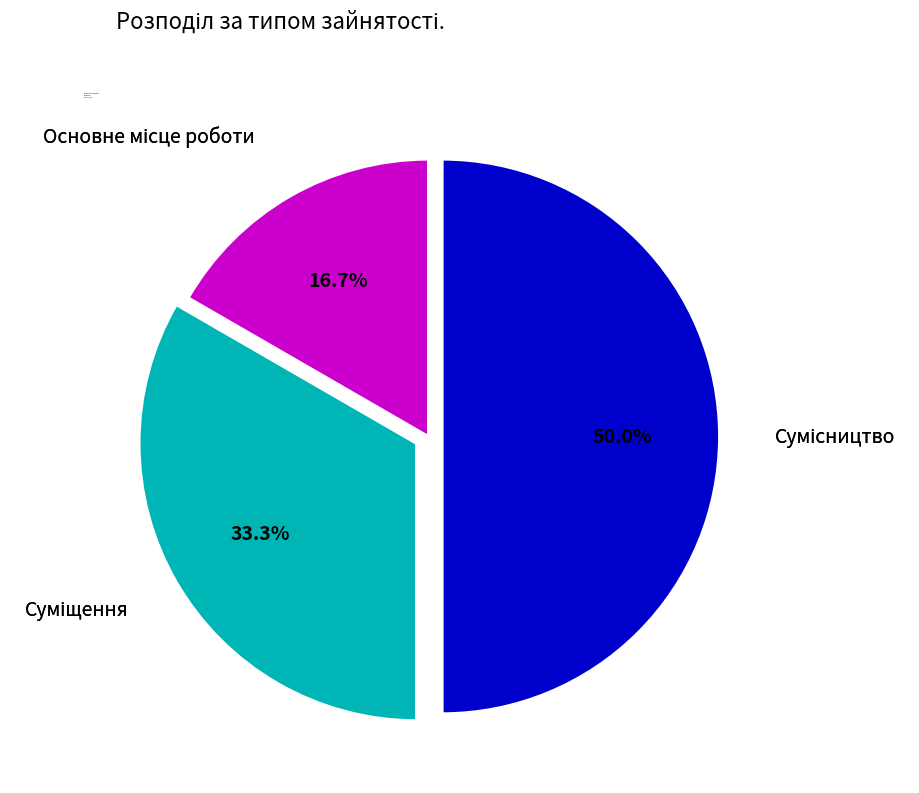

What is the change in value from Основне місце роботи to Суміщення?

+1